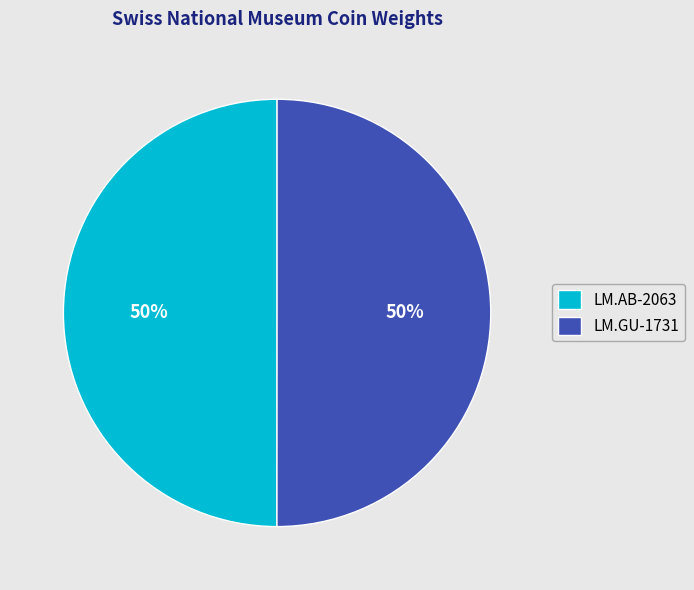

Is the sum of LM.GU-1731 and LM.AB-2063 greater than half?

Yes